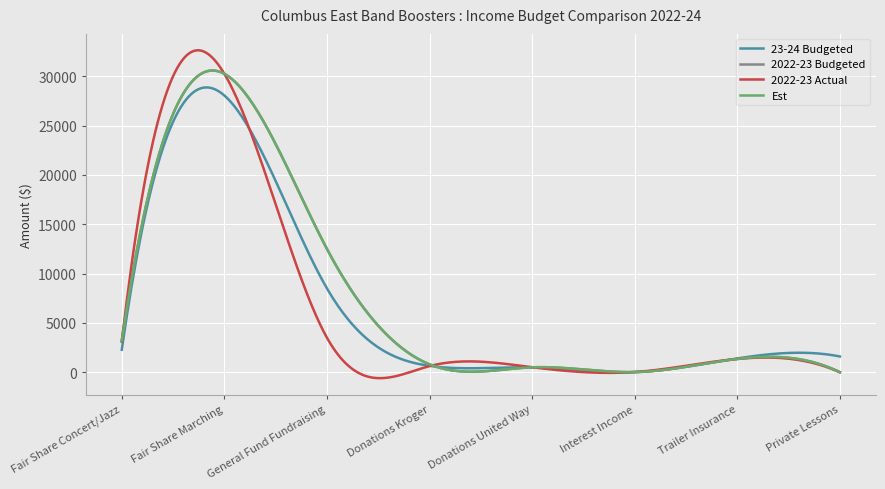

Is this an area chart (filled region under the line)?

No